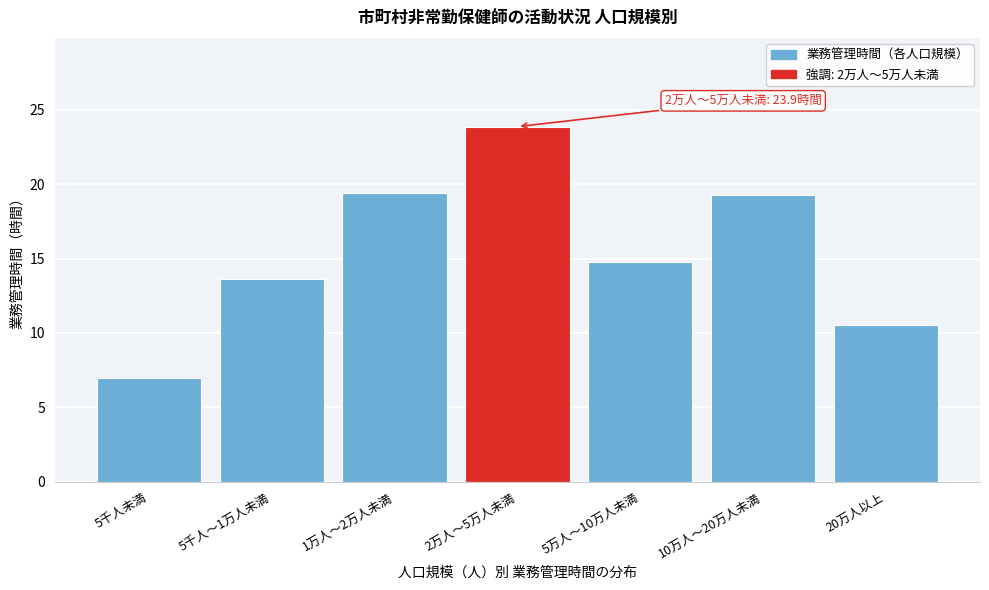

Reading left to right, list all the values displayed in this chart.

7.0	13.6	19.4	23.9	14.8	19.3	10.5